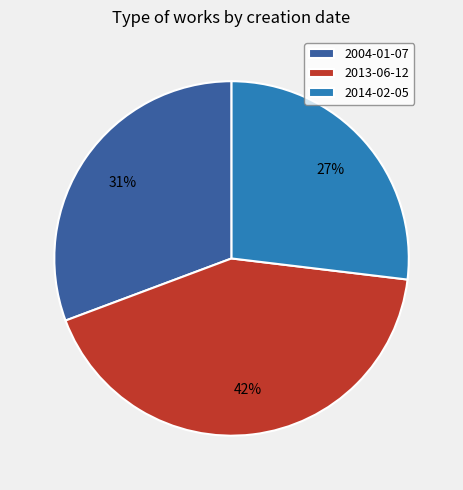

Combined, do 2014-02-05 and 2004-01-07 account for over 50%?

Yes